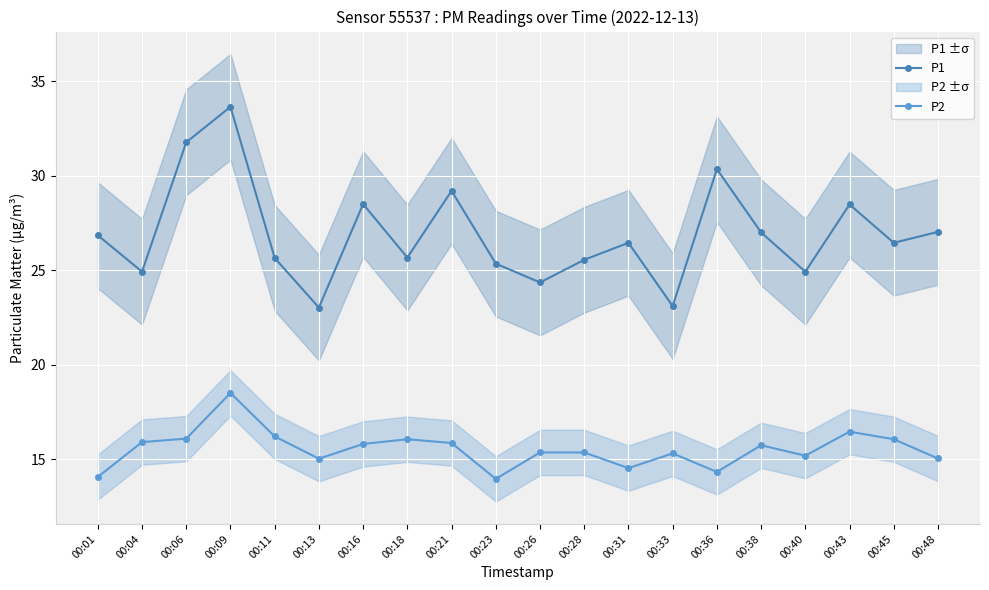

What is the difference between the highest and lowest values at 00:16?

12.7